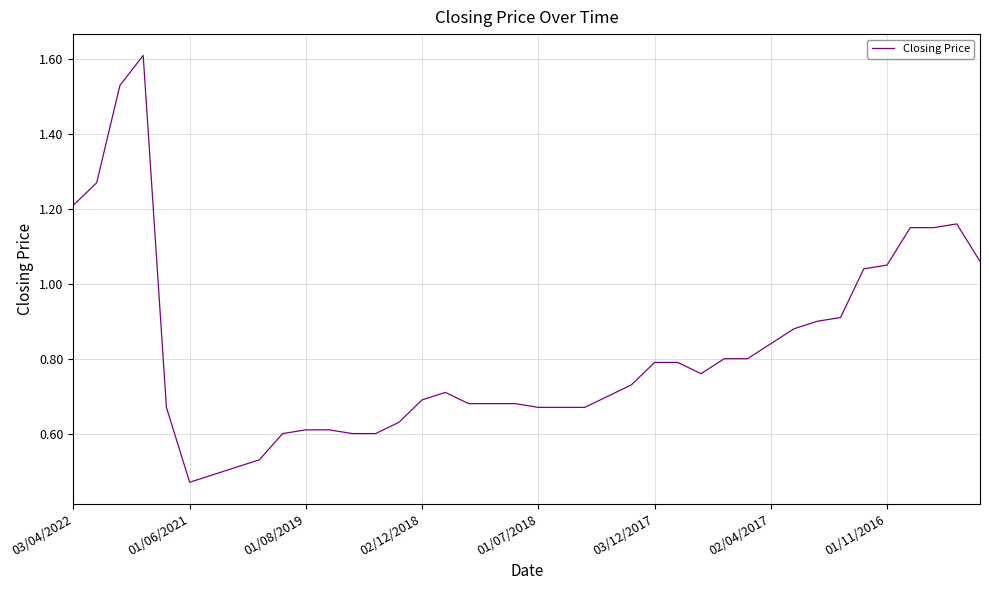

How many lines are shown in the chart?

1